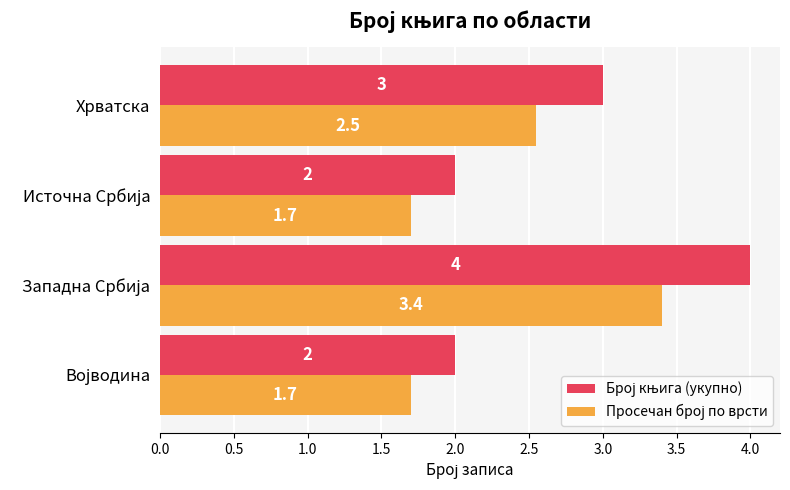

At how many categories does at least one series exceed 1?

4